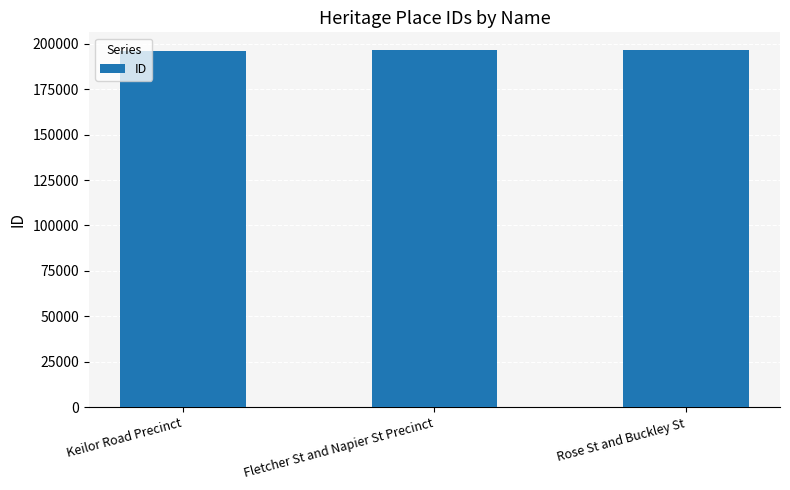

What is the minimum value shown in the chart?

196171